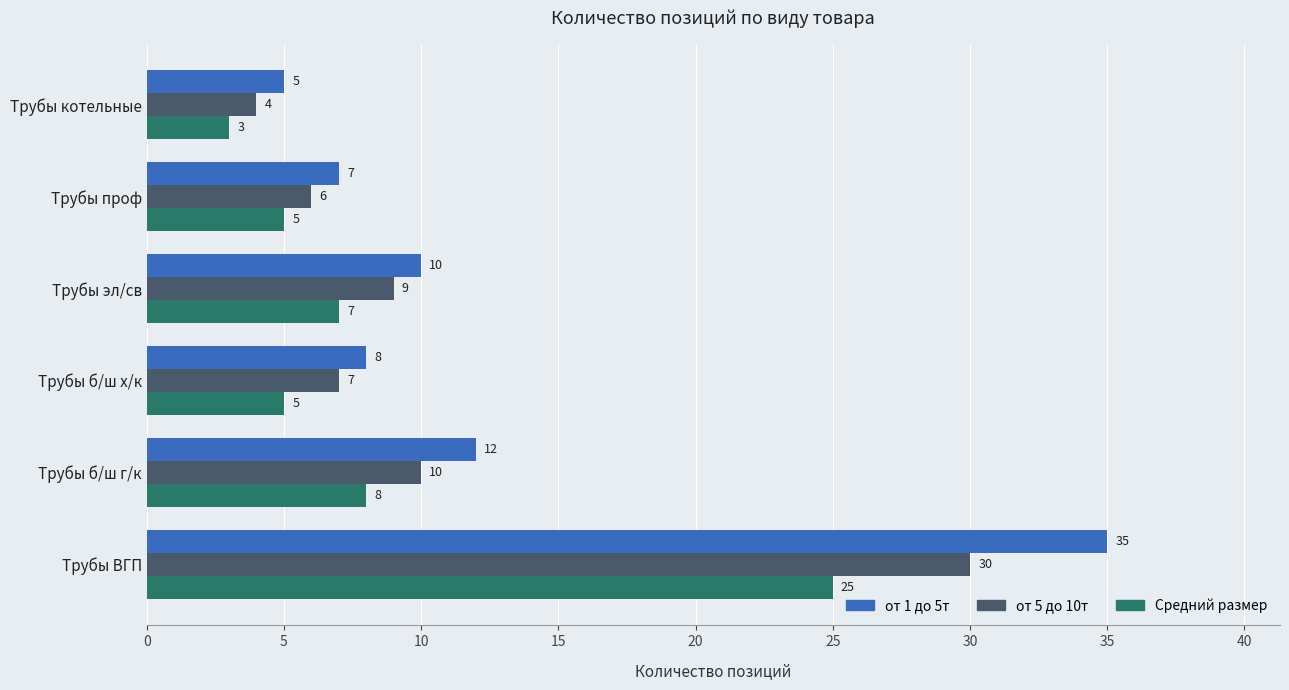

What is the difference between the second highest and minimum values in the Средний размер series?

5